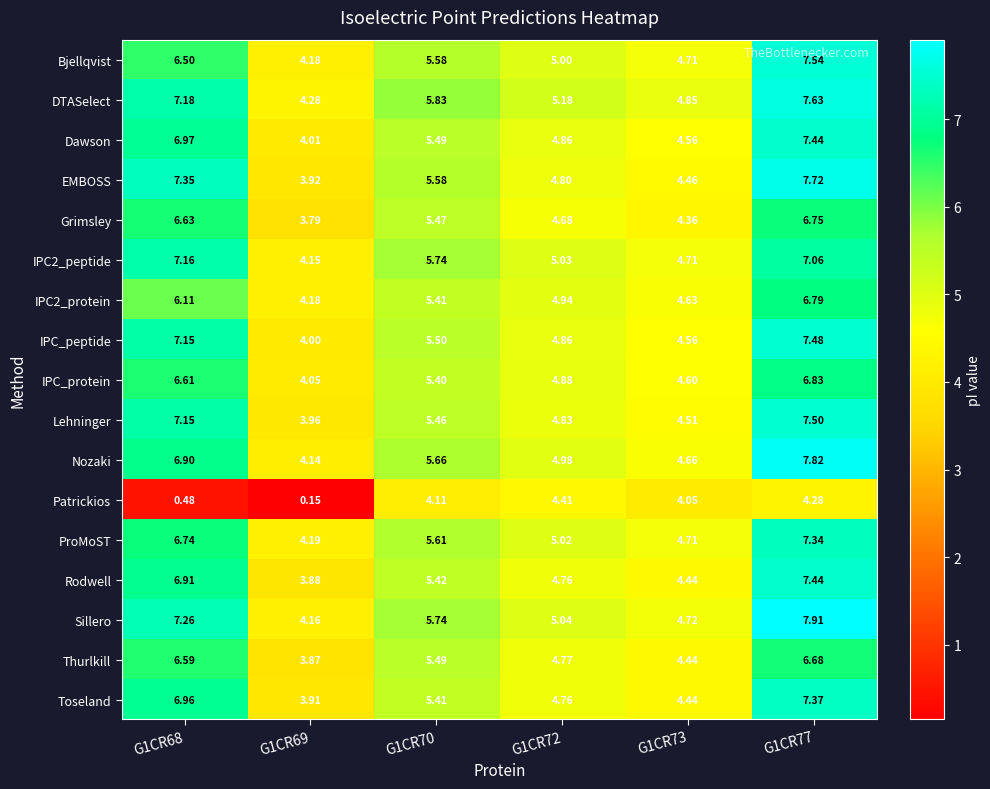

Which series has the largest total across all categories?

DTASelect